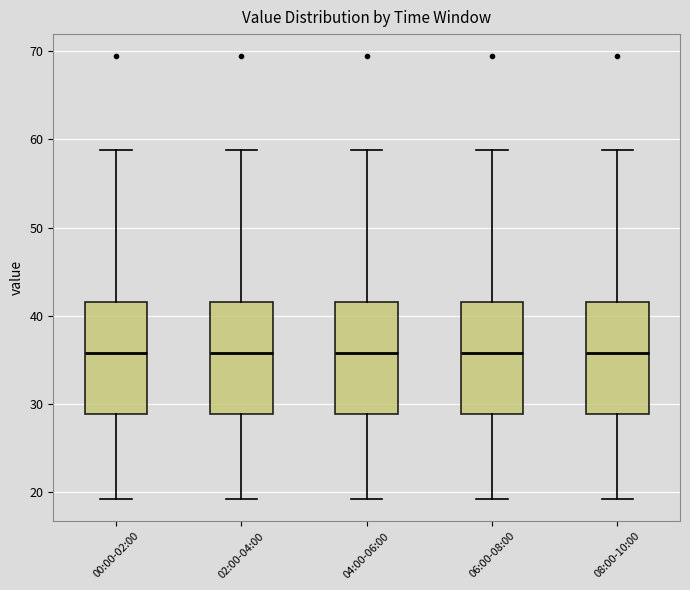

Where does the upper whisker of the box for 04:00-06:00 end on the y-axis? The values are not printed on the chart, so give them approximately, as read against the axis.

59